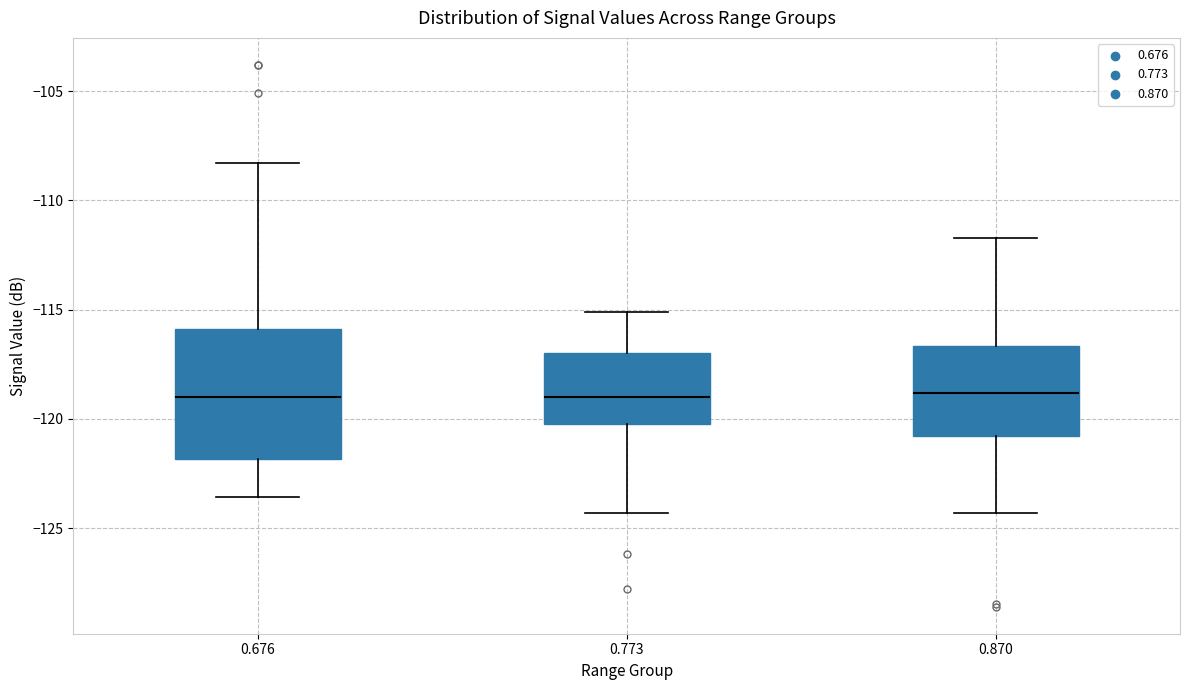

Reading left to right, transcribe this box plot: for each box, give where its median line is, the range the box spans, and where its two whiskers end, as read against the y-axis. The values are not printed on the chart, so give them approximately, as read against the axis.

0.676: median -119.0, box -122.0 to -116.0, whiskers -123.5 to -108.5
0.773: median -119.0, box -120.0 to -117.0, whiskers -124.5 to -115.0
0.870: median -119.0, box -121.0 to -116.5, whiskers -124.5 to -111.5